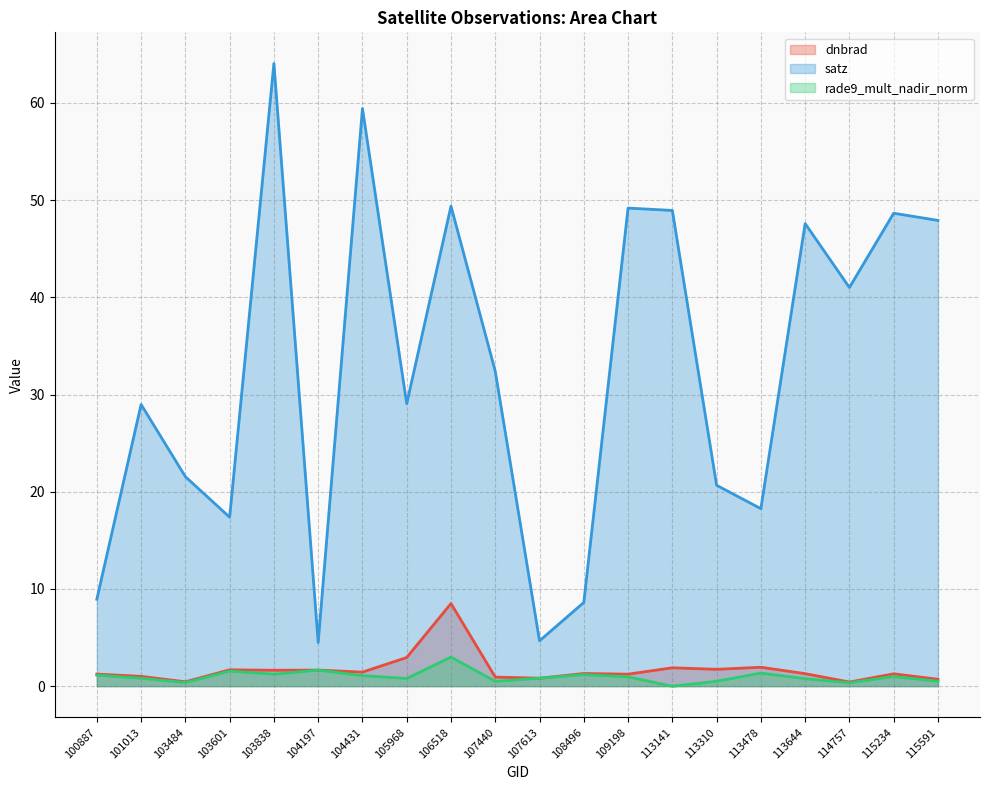

Does the chart display data point markers on the line(s)?

No